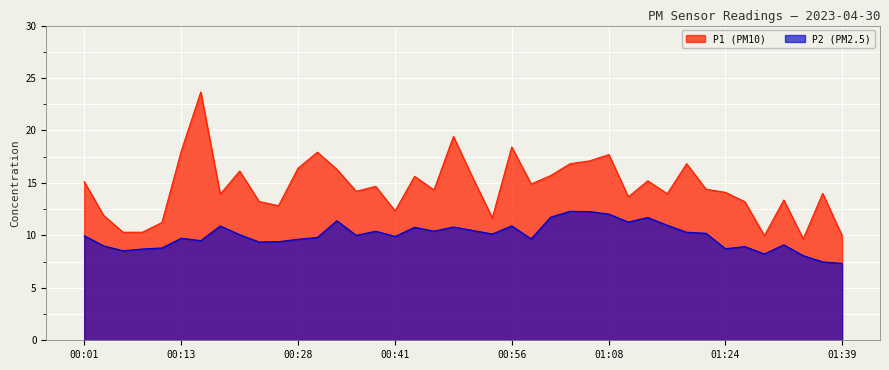

Rank the series by their maximum value, from lowest to highest.

P2 (PM2.5), P1 (PM10)